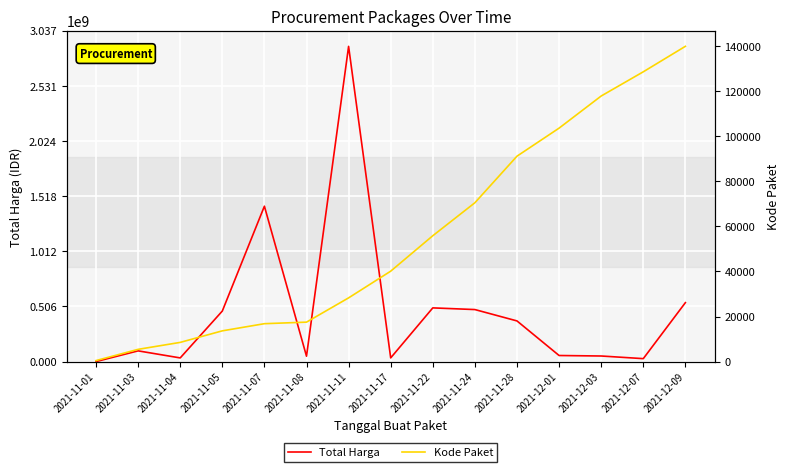

What is the difference between the maximum and minimum values in the Kode Paket series?

139353